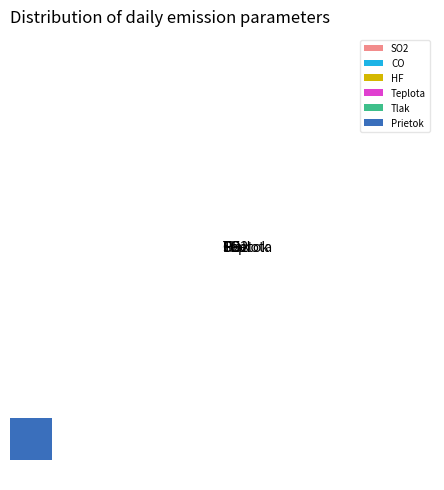

Which slice is the largest?

Prietok